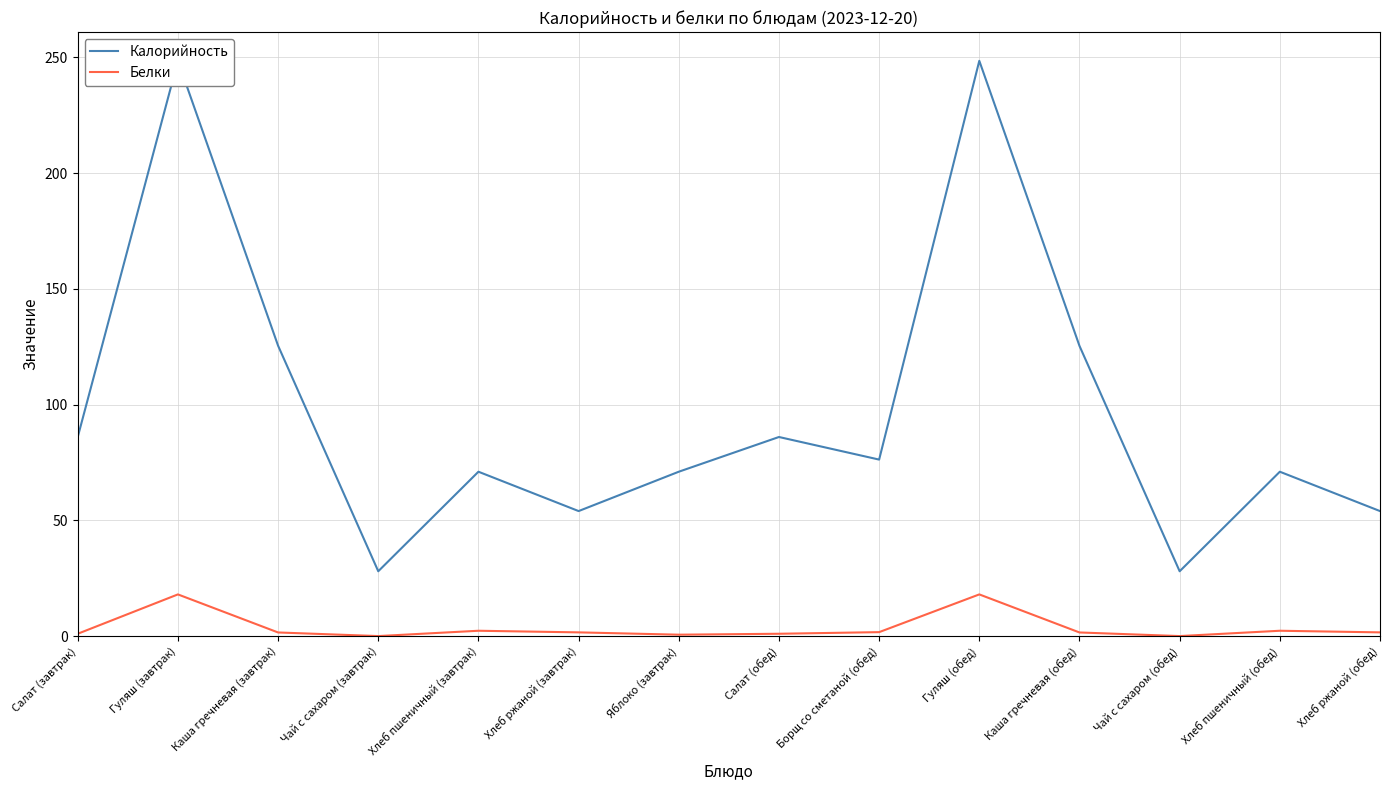

True or false: Белки and Калорийность intersect in this chart.

False